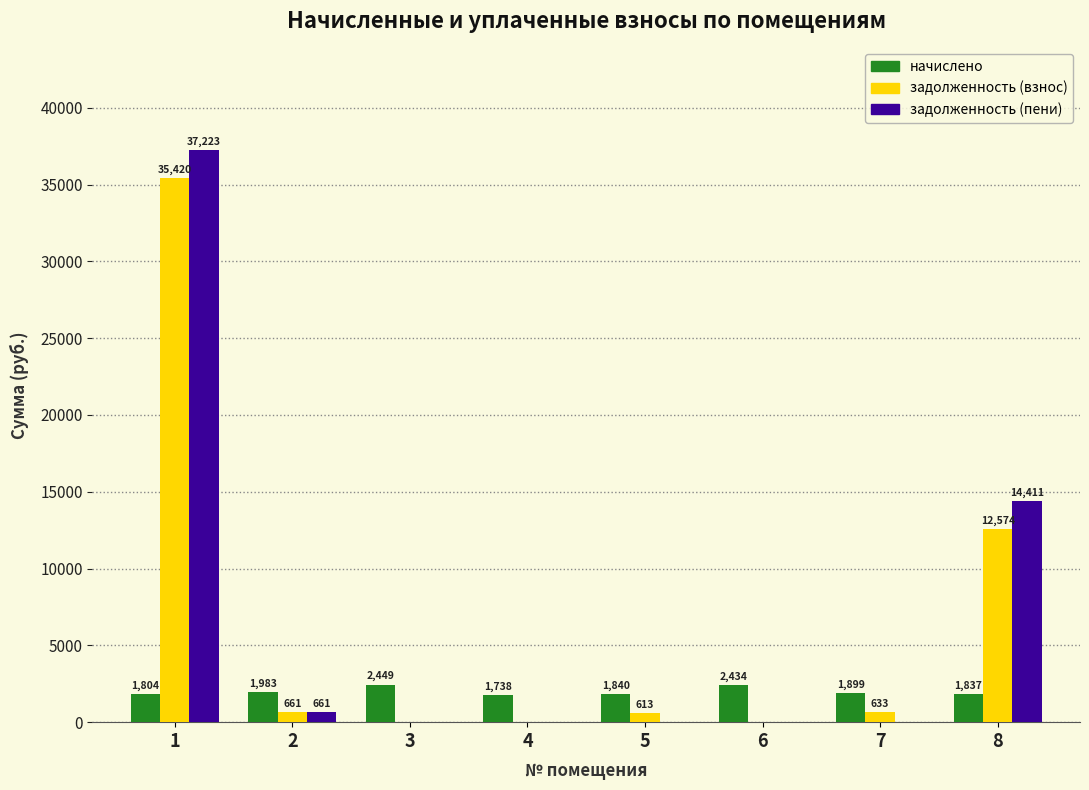

The задолженность (пени) series shows -21912.8 at 5. True or false?

False